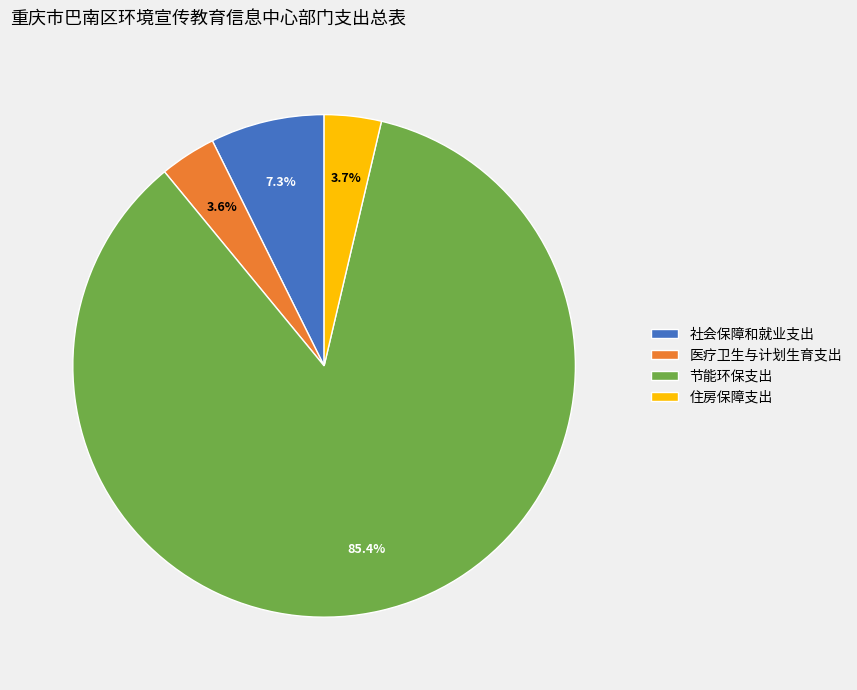

True or false: 医疗卫生与计划生育支出 accounts for 9% of the total.

False